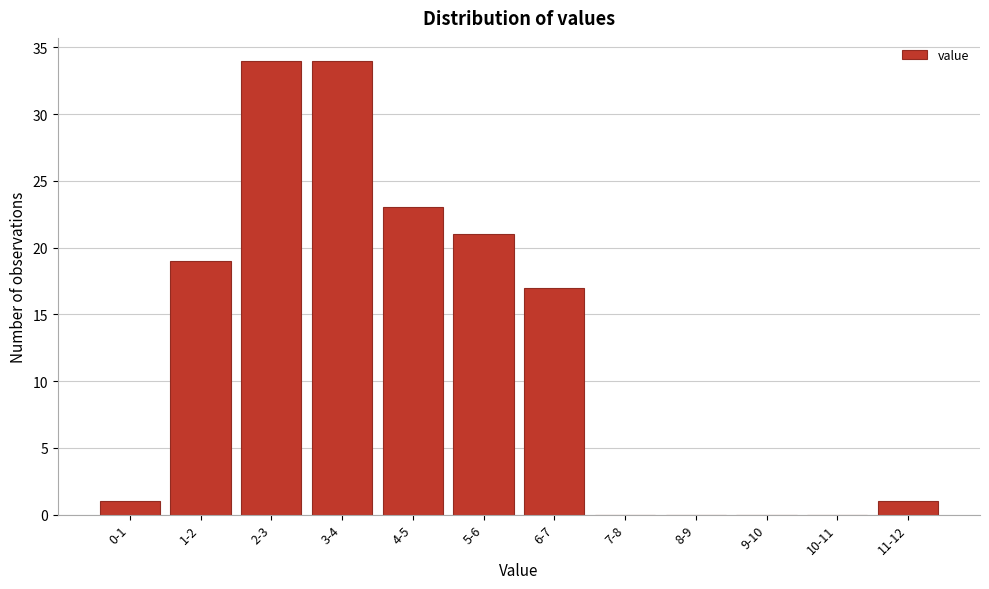

Reading left to right, extract all data points from this chart.

0-1=1	1-2=19	2-3=34	3-4=34	4-5=23	5-6=21	6-7=17	7-8=0	8-9=0	9-10=0	10-11=0	11-12=1